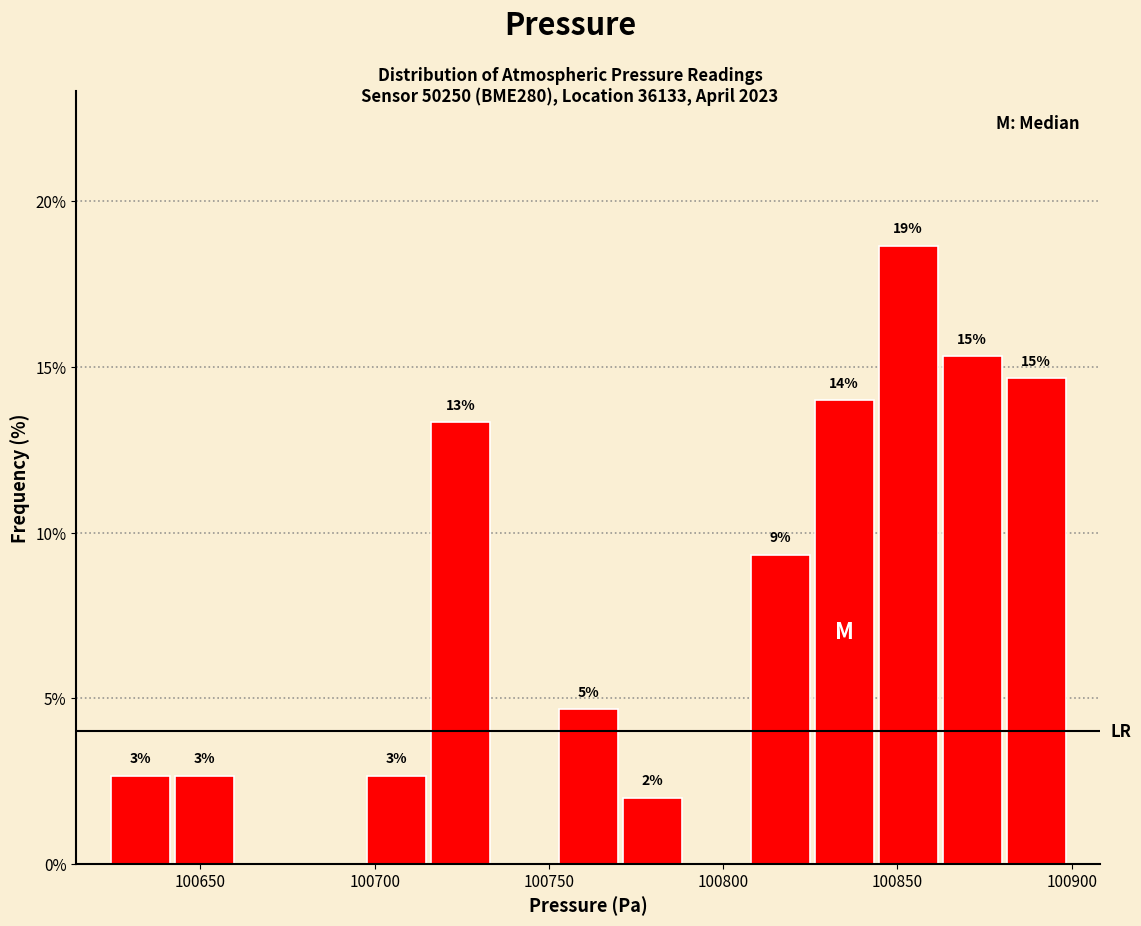

Around what value on the x-axis is the tallest bar? Give the approximate position of its centre, as read against the axis.

100855